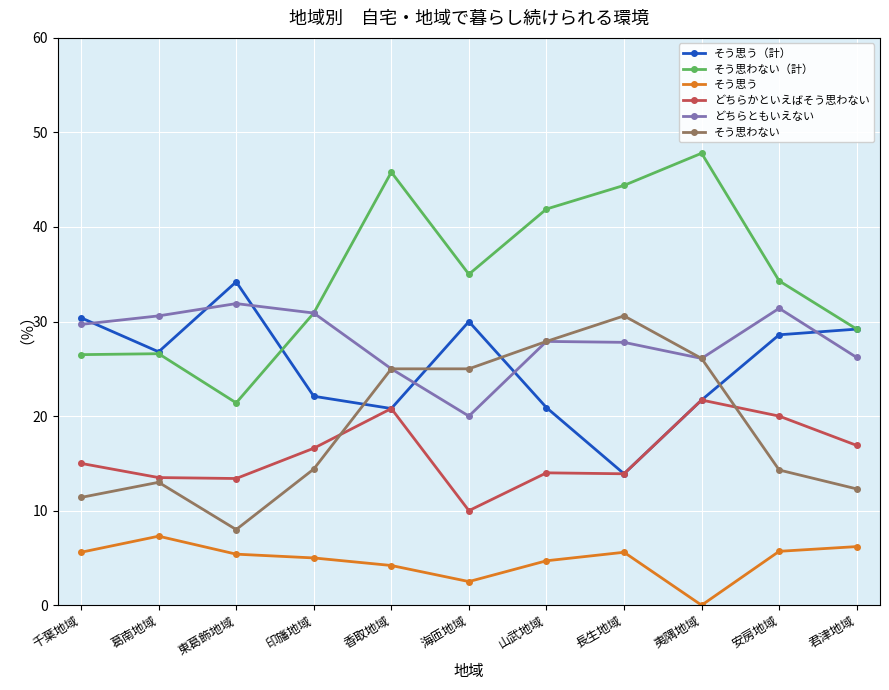

At which category does そう思う（計） reach its first local valley?

葛南地域